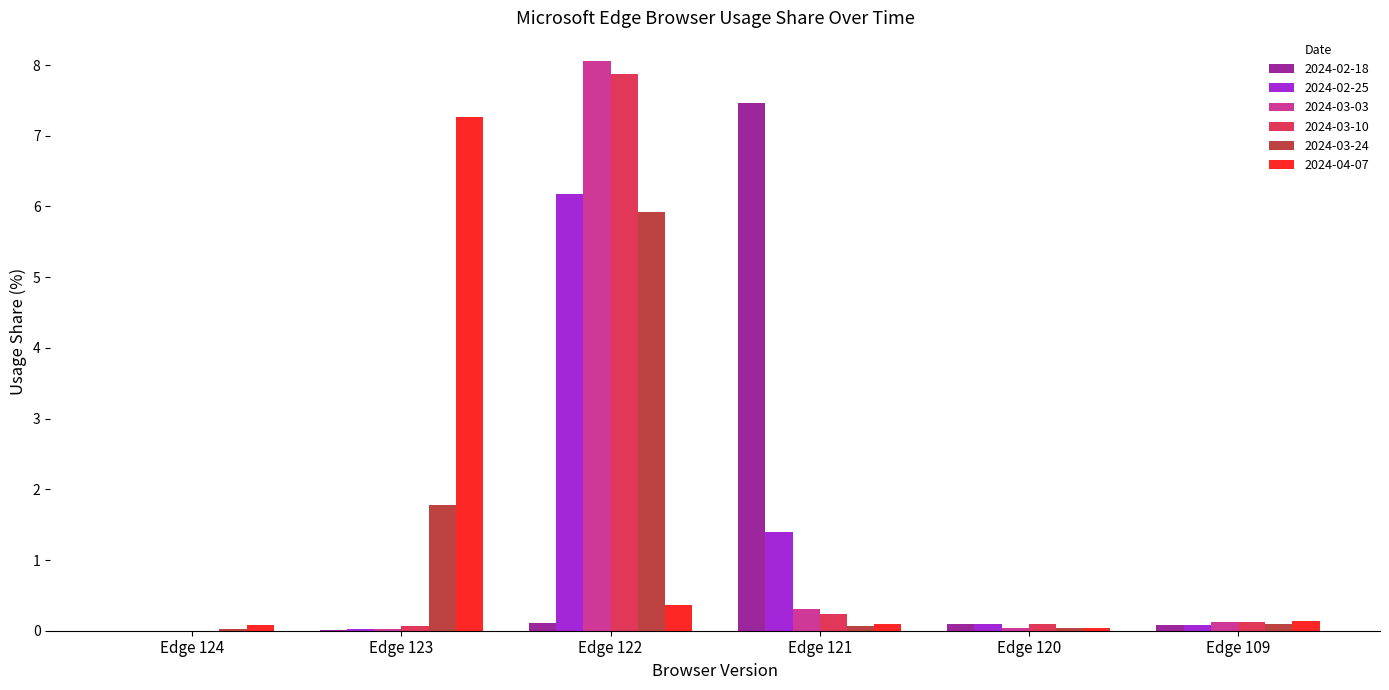

True or false: 2024-03-03 has a value of 5.6 at Edge 124.

False